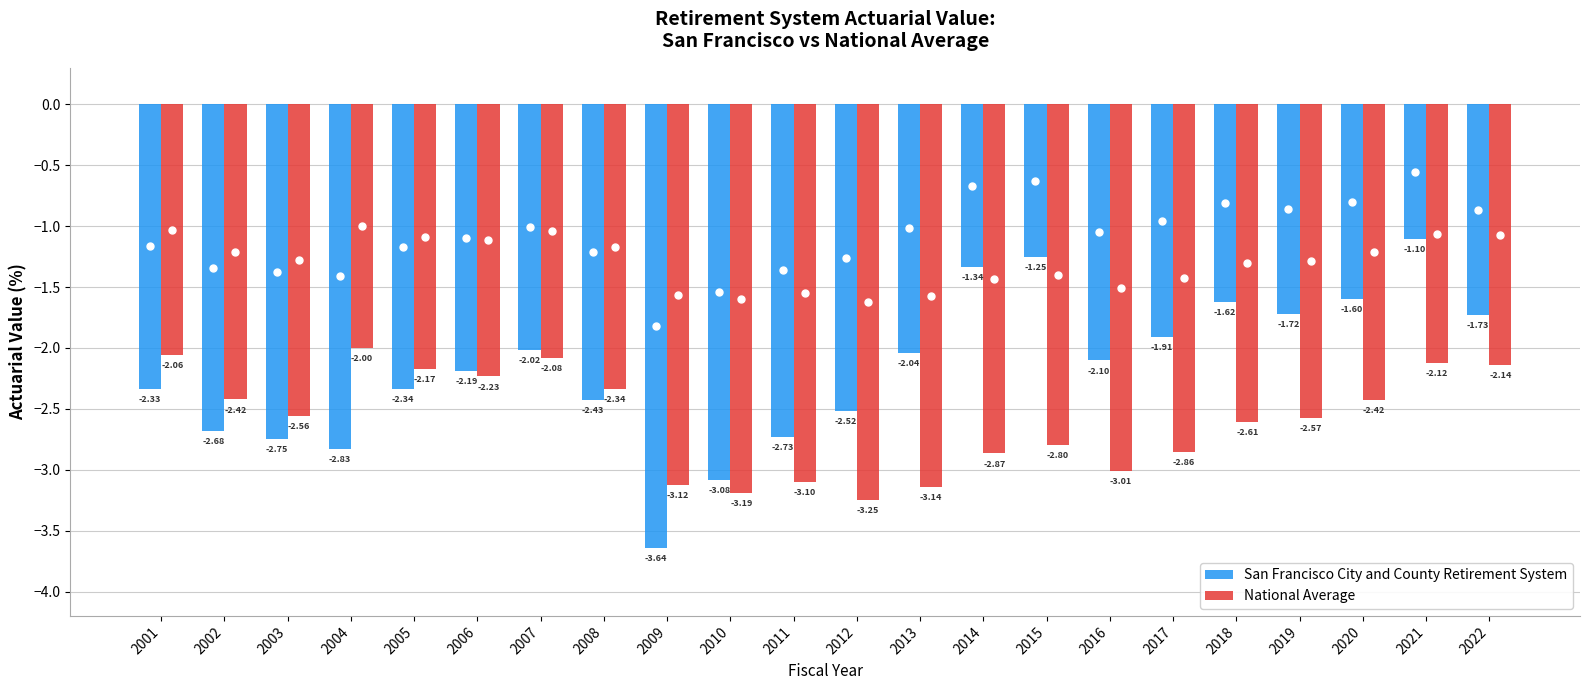

The National Average series shows -3.1 at 2001. True or false?

False